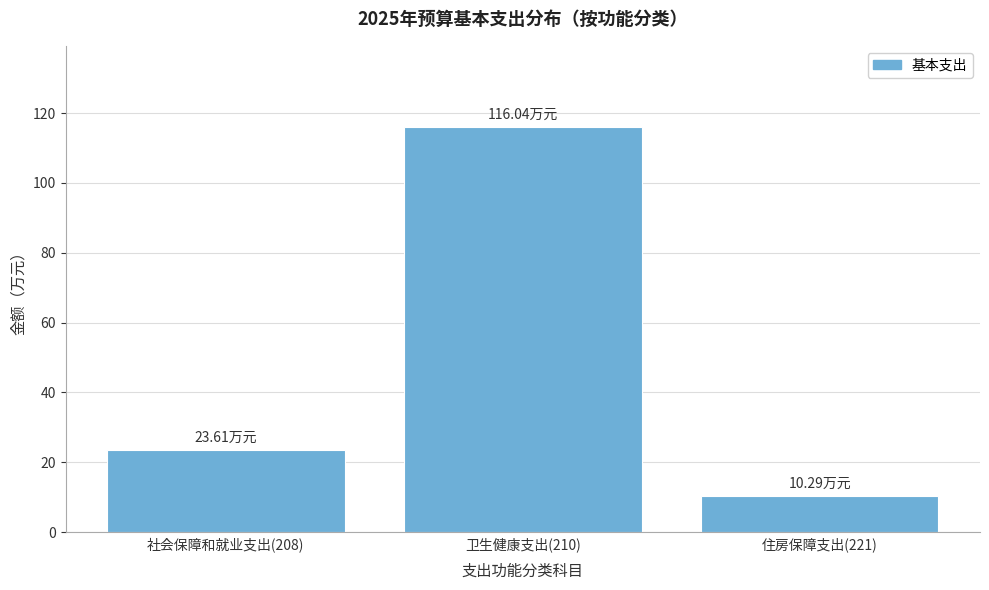

Rank the categories by value from lowest to highest.

住房保障支出(221), 社会保障和就业支出(208), 卫生健康支出(210)